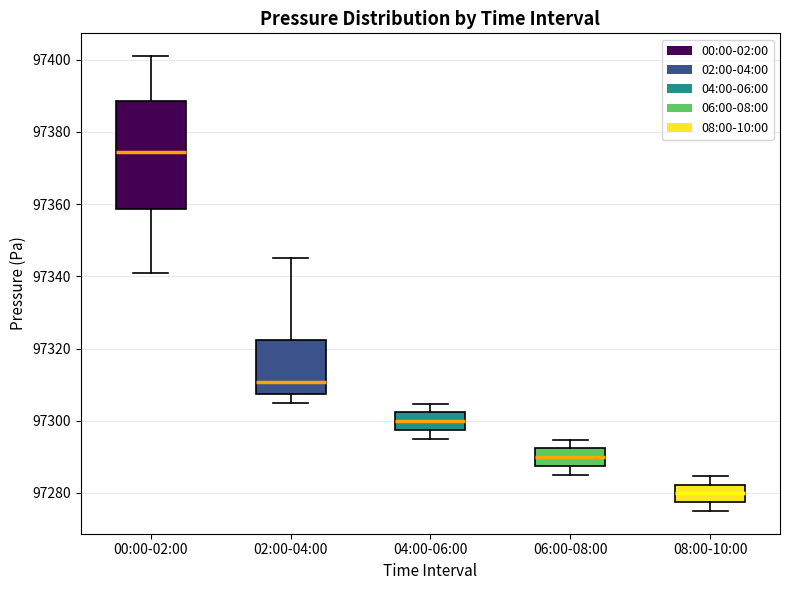

Reading left to right, read every box against the y-axis: the position of its median line, the range the box covers, and the ends of its whiskers. The values are not printed on the chart, so give them approximately, as read against the axis.

00:00-02:00: median 97374, box 97358 to 97388, whiskers 97342 to 97402
02:00-04:00: median 97310, box 97308 to 97322, whiskers 97306 to 97346
04:00-06:00: median 97300, box 97298 to 97302, whiskers 97296 to 97304
06:00-08:00: median 97290, box 97288 to 97292, whiskers 97286 to 97294
08:00-10:00: median 97280, box 97278 to 97282, whiskers 97276 to 97284